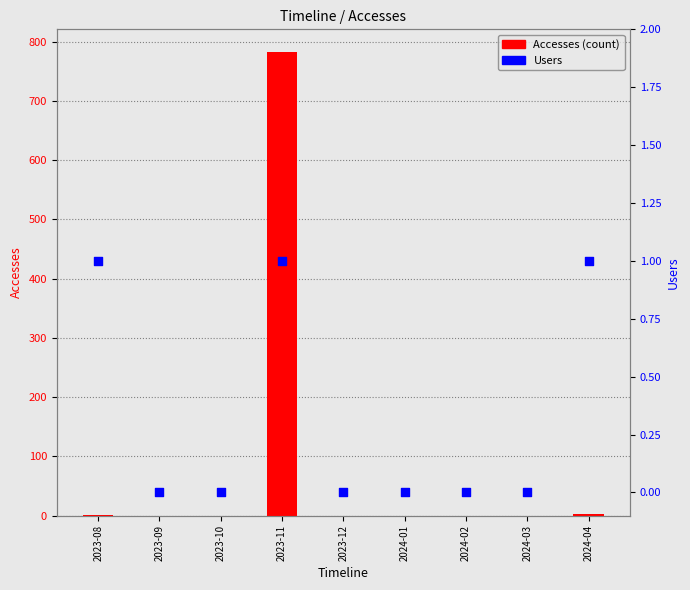

What are all the series names shown in the legend?

Accesses (count), Users